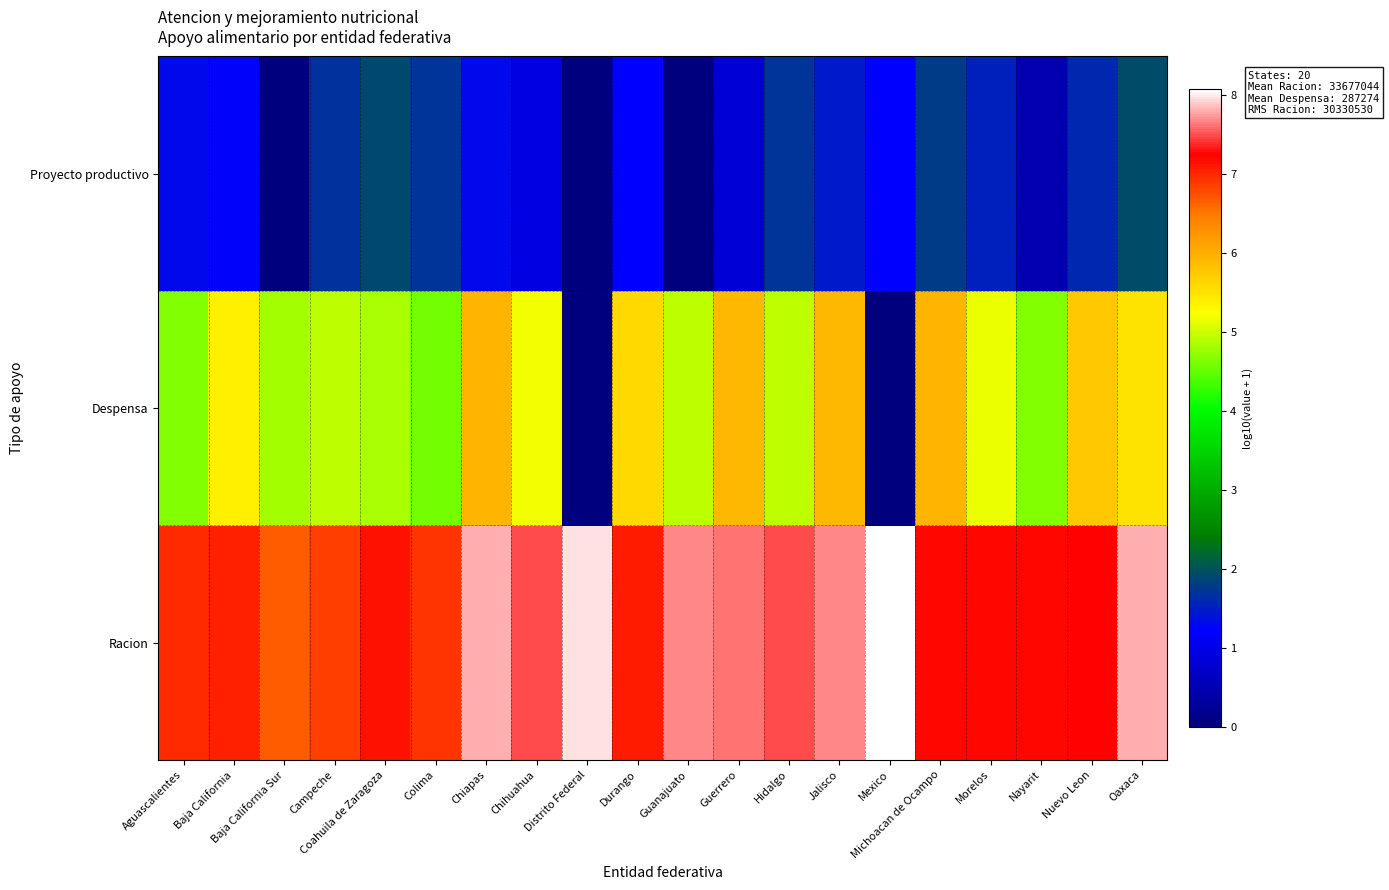

At which category is the sum across all series the highest?

Oaxaca